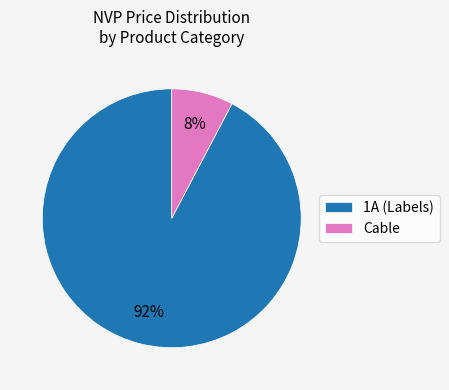

Between Cable and 1A (Labels), which is larger?

1A (Labels)